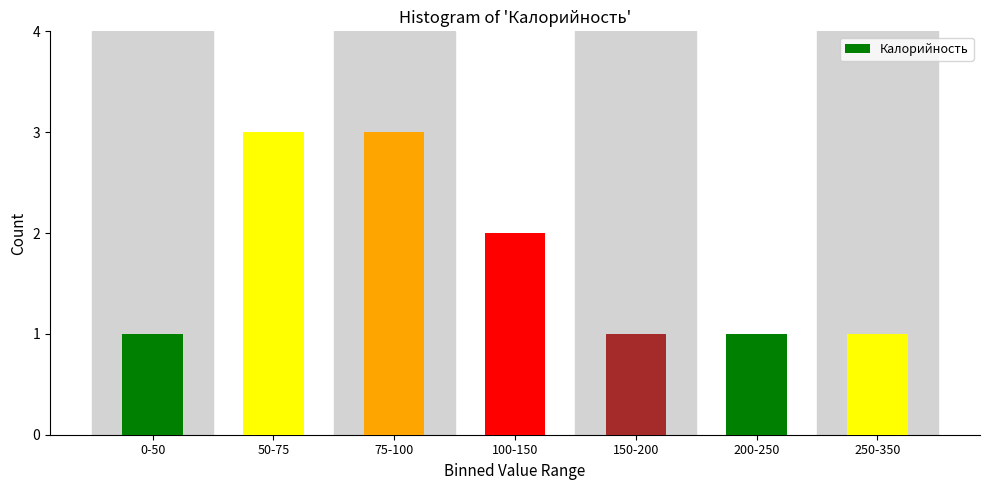

Reading left to right, extract all data points from this chart.

0-50=1	50-75=3	75-100=3	100-150=2	150-200=1	200-250=1	250-350=1